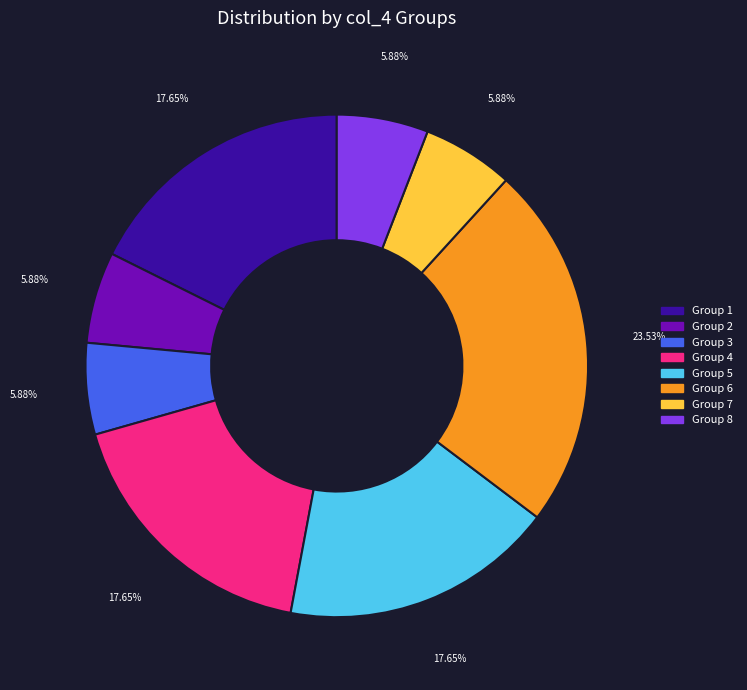

How many slices are in this pie chart?

8